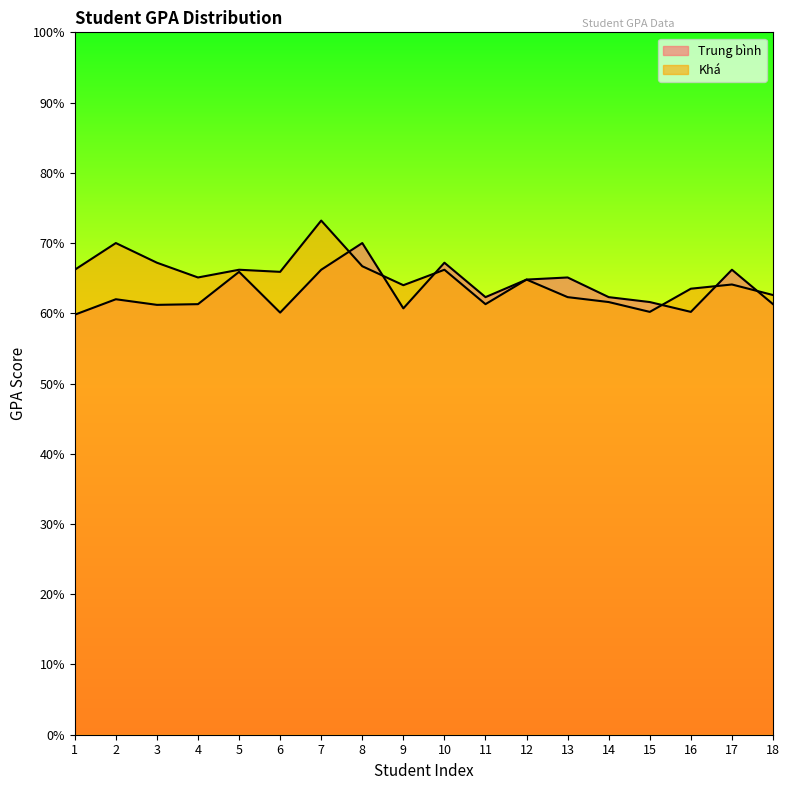

Does the chart display data point markers on the line(s)?

No